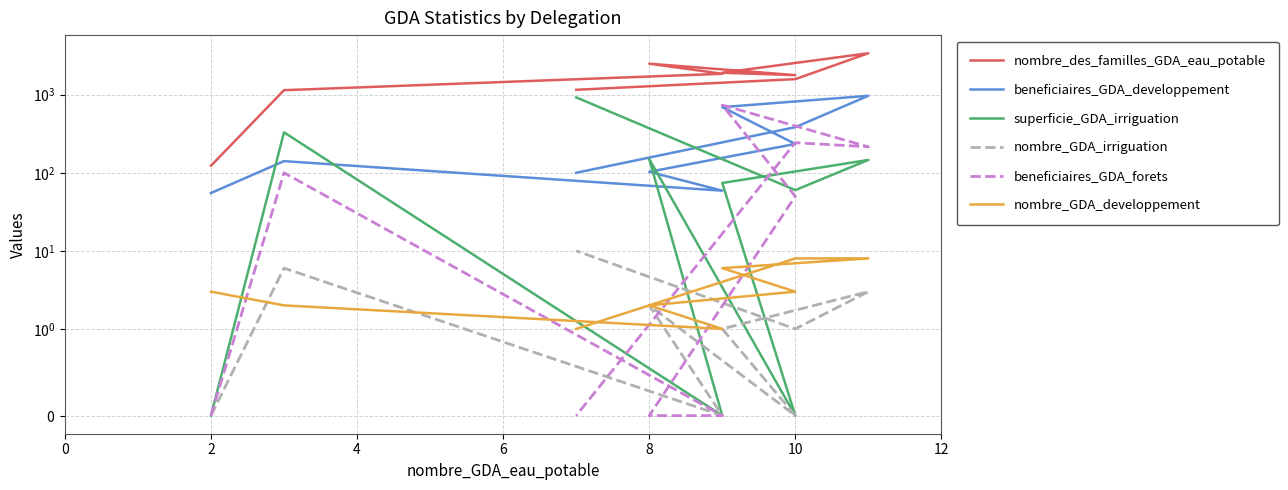

Reading right to left, list all the values displayed in this chart.

nombre_des_familles_GDA_eau_potable: 1157	1584	3402	1913	1783	2500	1855	1143	123
beneficiaires_GDA_developpement: 100	384	969	694	234	103	59	141	55
superficie_GDA_irriguation: 925	60	146	74	0	150	0	330	0
nombre_GDA_irriguation: 10	1	3	1	0	2	0	6	0
beneficiaires_GDA_forets: 0	243	215	737	50	0	0	100	0
nombre_GDA_developpement: 1	8	8	6	3	2	1	2	3